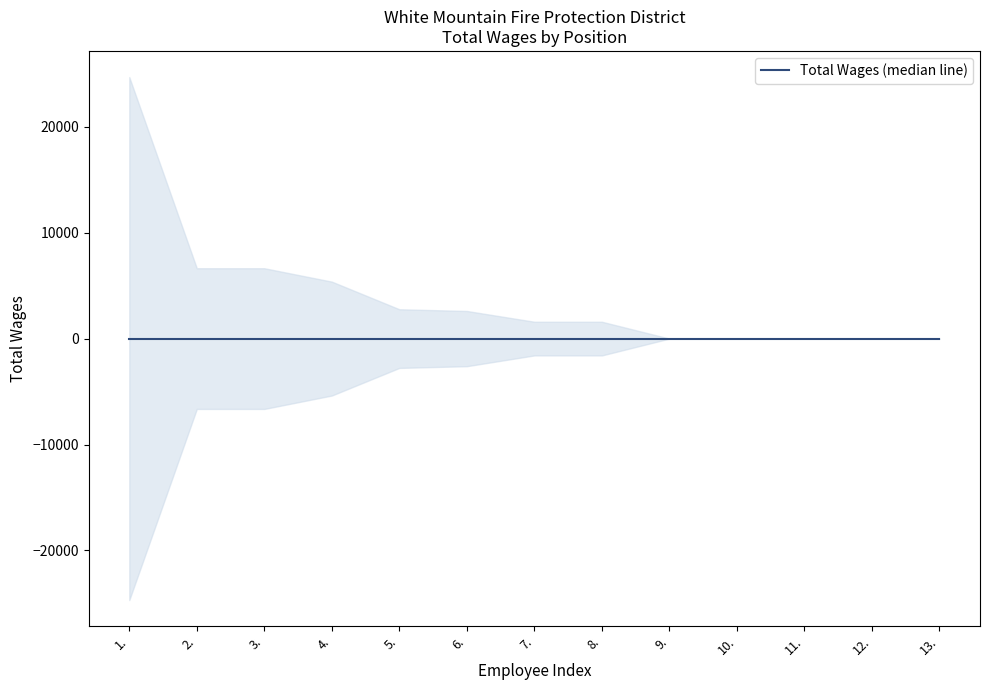

List the labels in order of value, smallest first.

9., 10., 11., 12., 13., 7., 8., 6., 5., 4., 2., 3., 1.